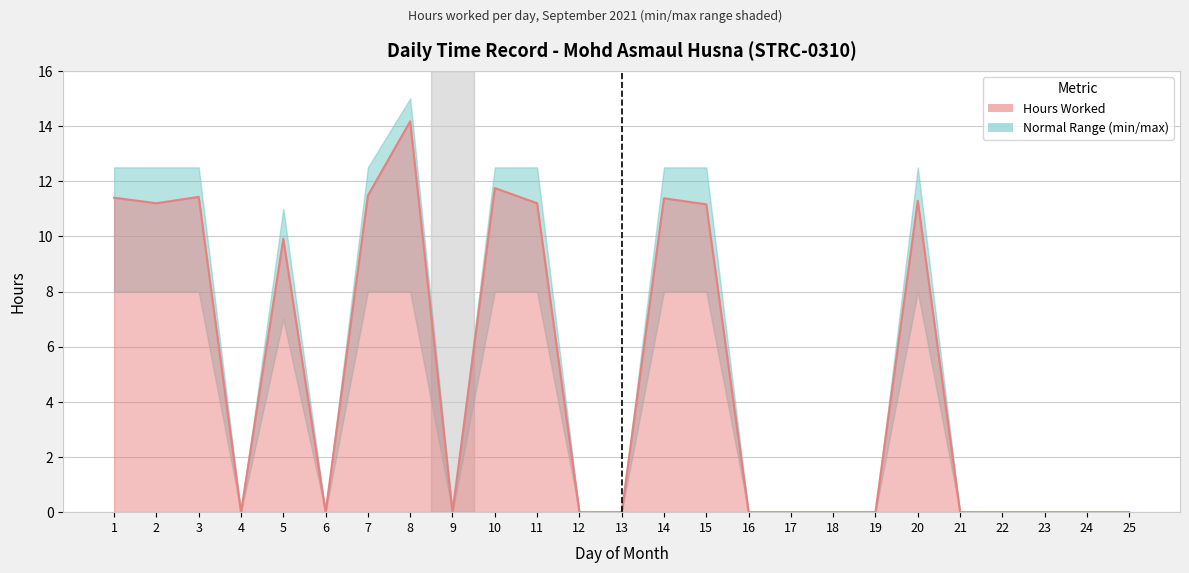

The Max Range series shows 2.3 at 5. True or false?

False